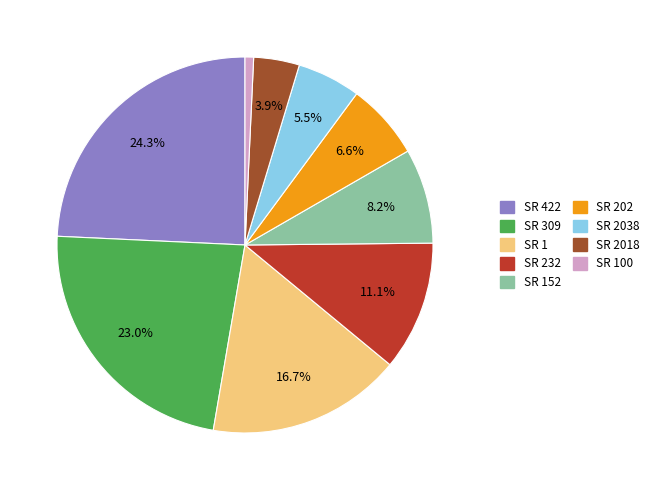

Is there a majority slice in this chart?

No